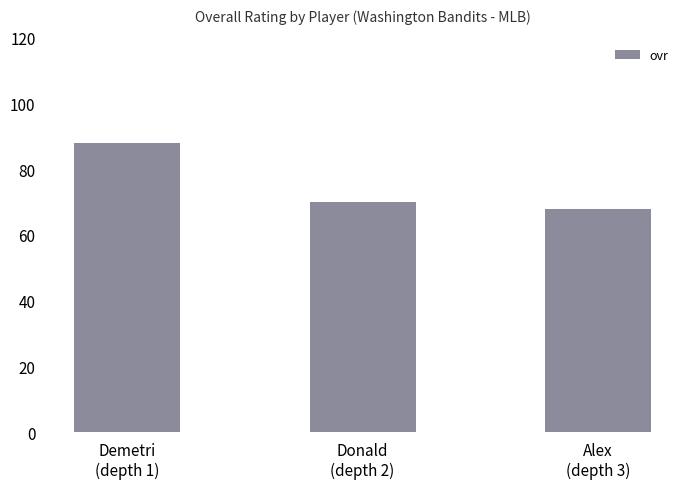

Count the number of categories in the chart.

3